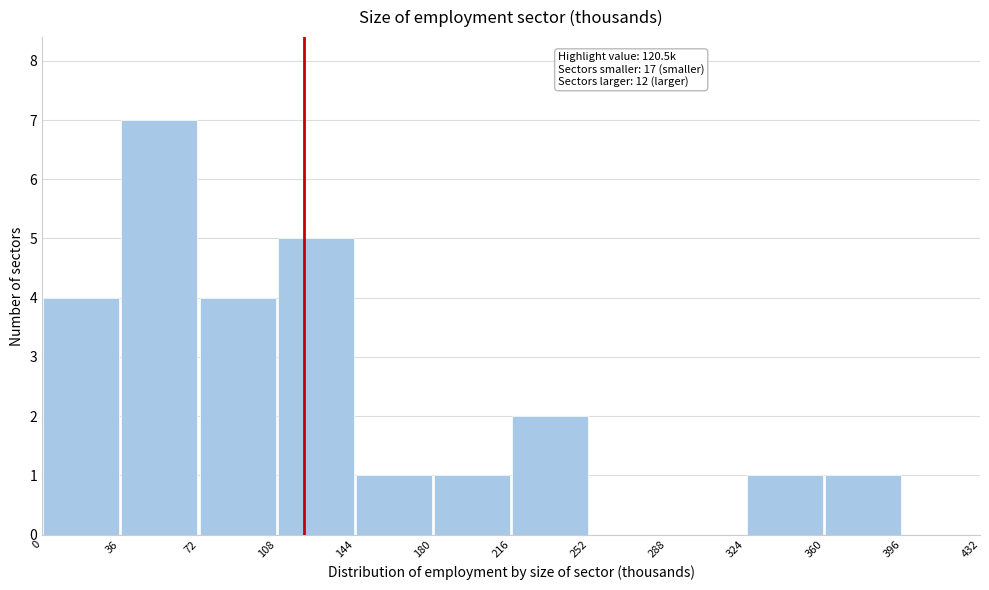

Which range on the x-axis has the tallest bar?

36 to 72